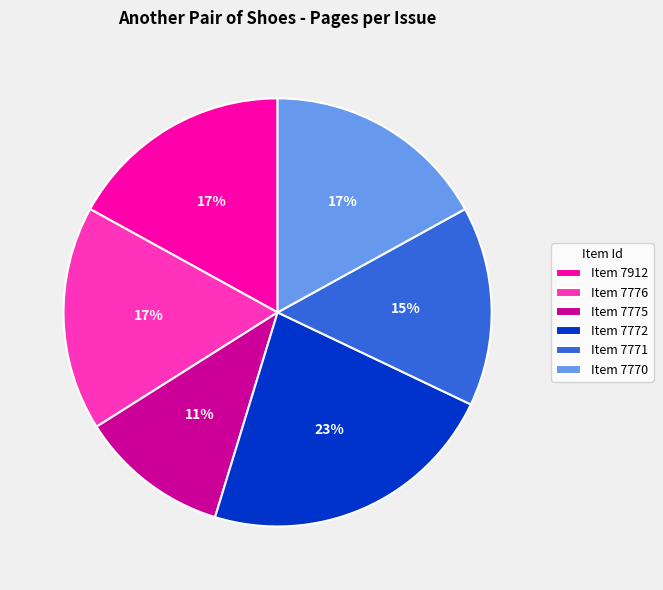

Which category has the smallest portion of the pie?

Item 7775